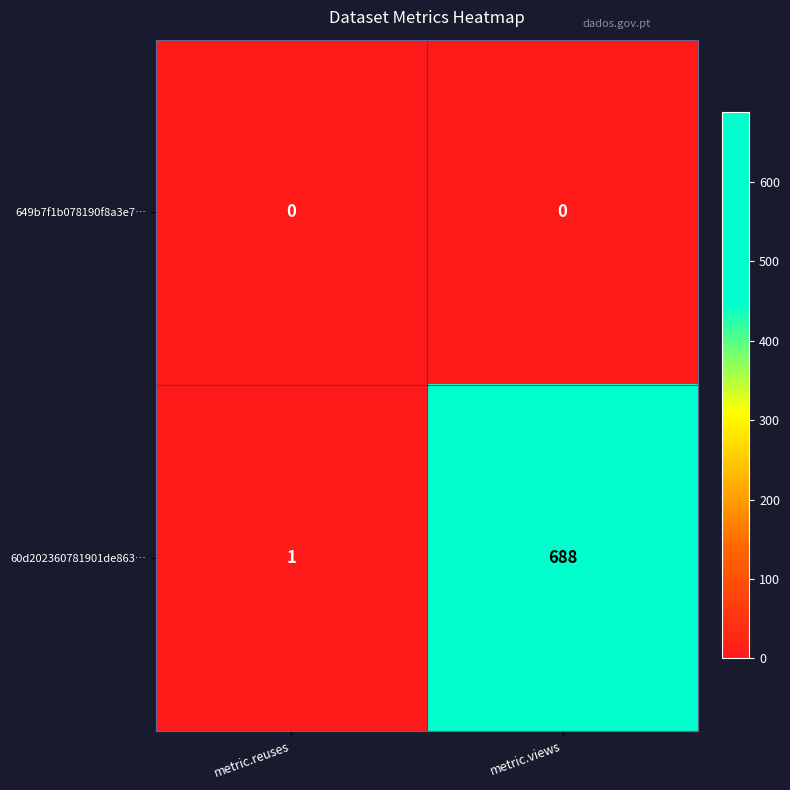

What is the greatest value displayed?

688